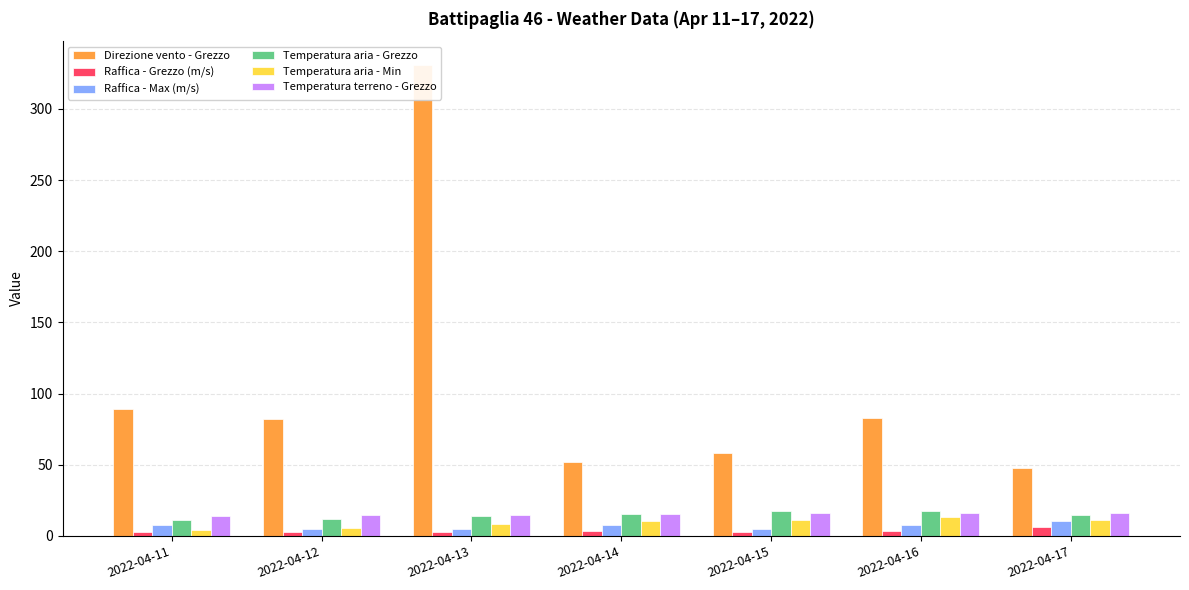

What is the value of the Temperatura aria - Grezzo bar at the 5th from the left?

17.2